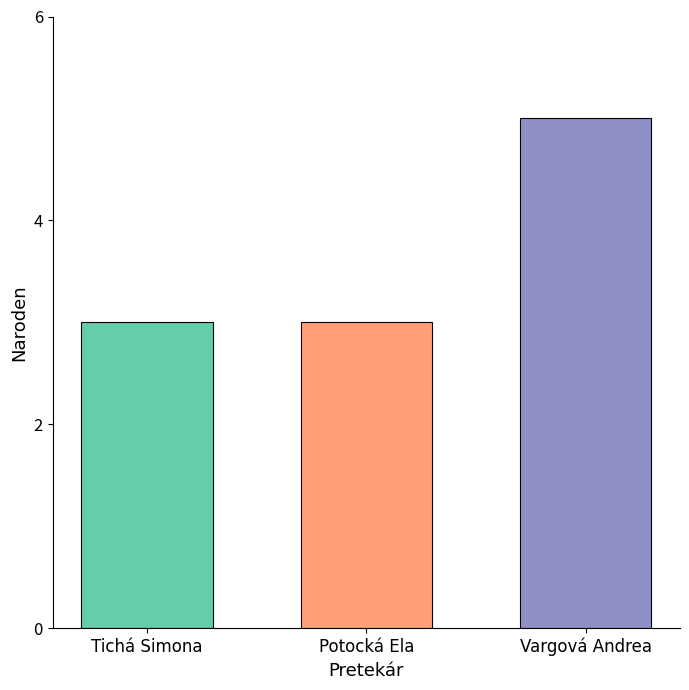

Reading left to right, transcribe all the data shown in this chart.

3	3	5